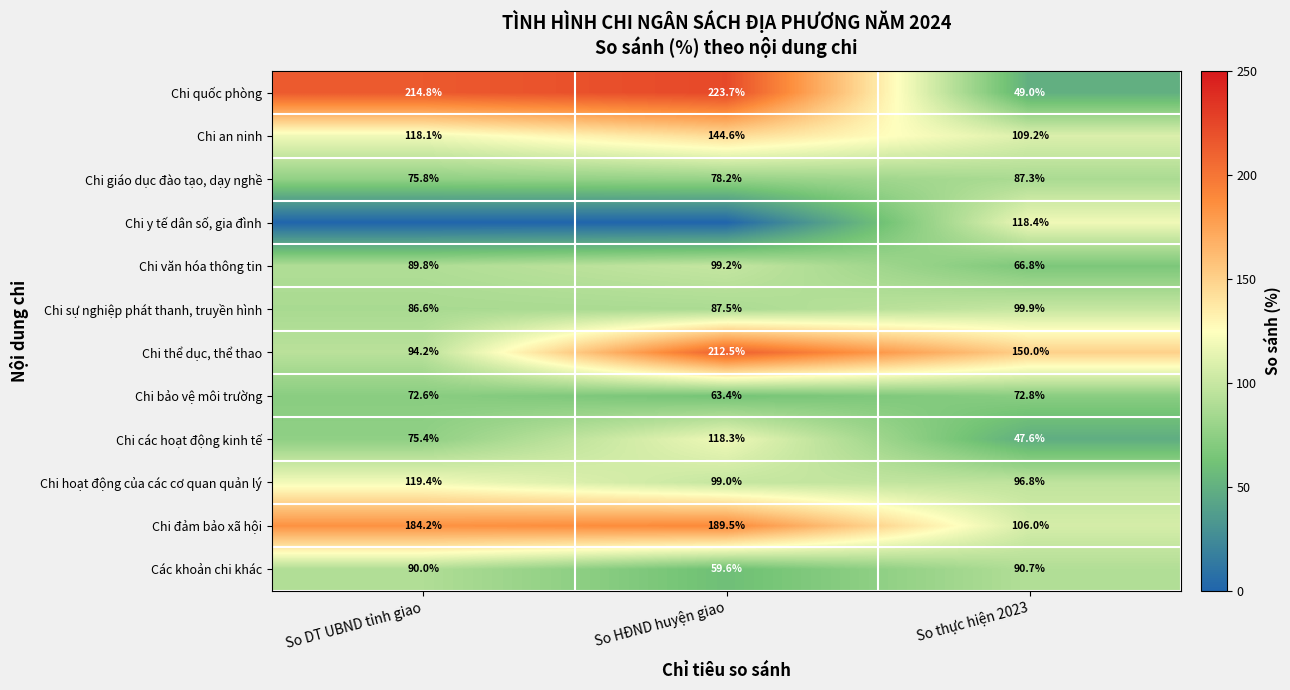

What is the difference between the highest and lowest values at So HĐND huyện giao?

223.7